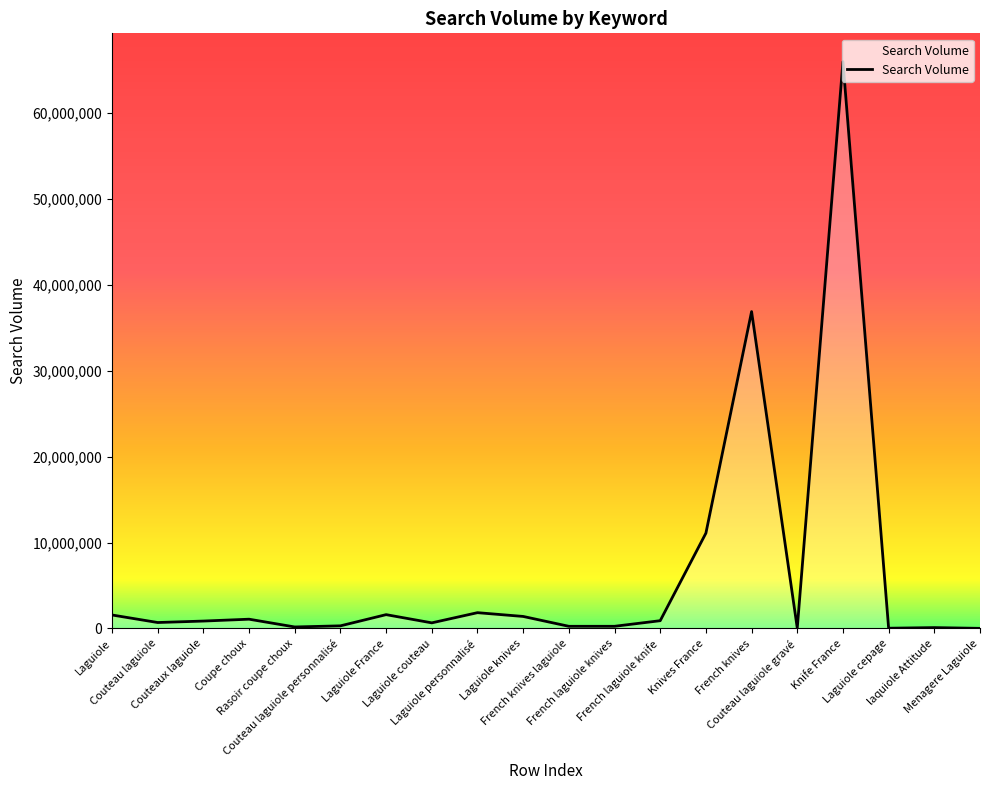

Approximately how many times larger is the value at Couteau laguiole gravé compared to Couteau laguiole?

0.1